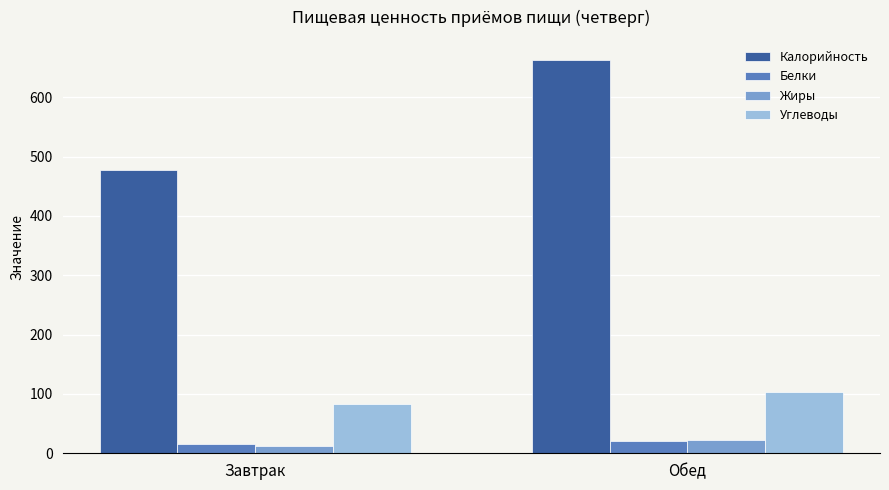

The Жиры series shows 11.7 at Завтрак. True or false?

True